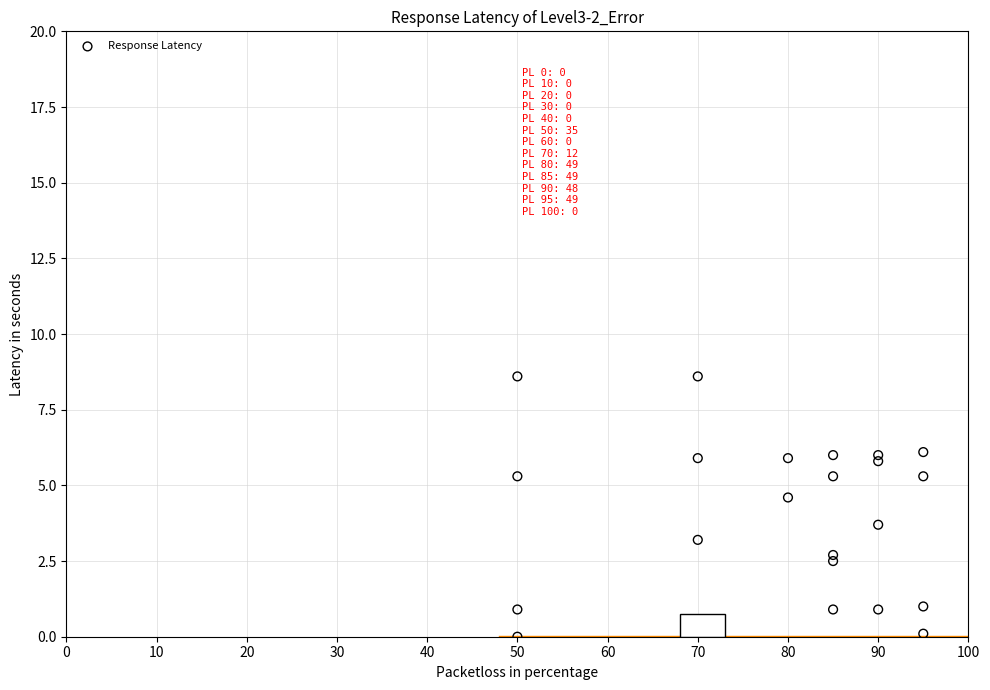

What is the range of X values (max minus min)?

45.0